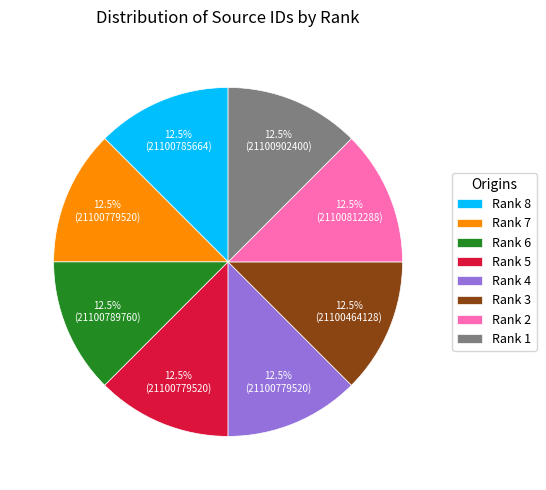

Does Rank 2 represent more than half of the total?

No